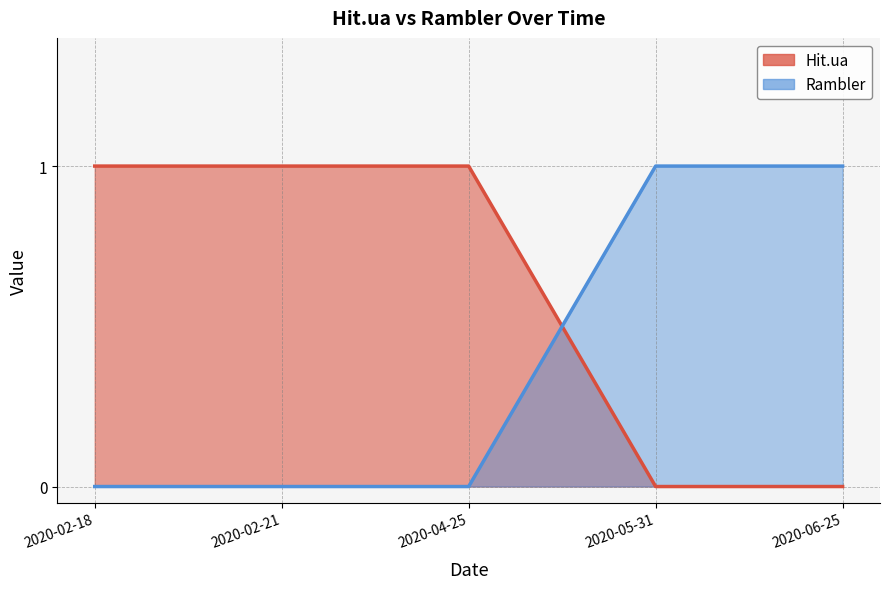

Reading left to right, extract all data points from this chart.

Hit.ua: 2020-02-18=1	2020-02-21=1	2020-04-25=1	2020-05-31=0	2020-06-25=0
Rambler: 2020-02-18=0	2020-02-21=0	2020-04-25=0	2020-05-31=1	2020-06-25=1